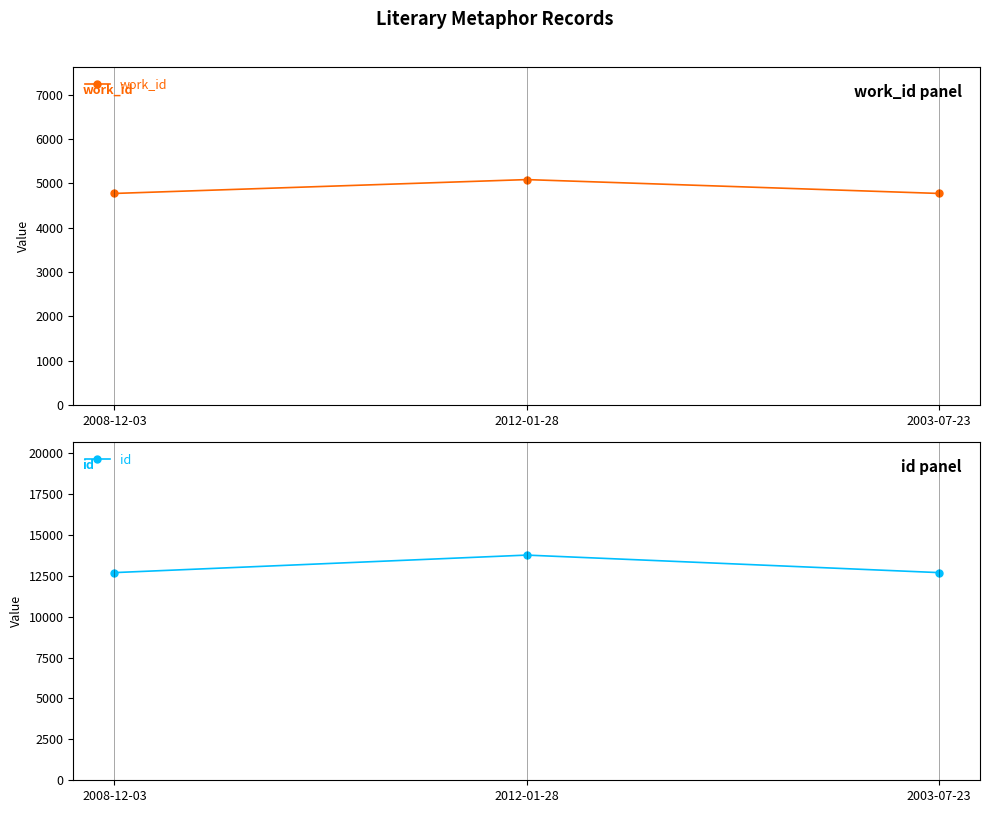

What is the sum of all id values?

39134